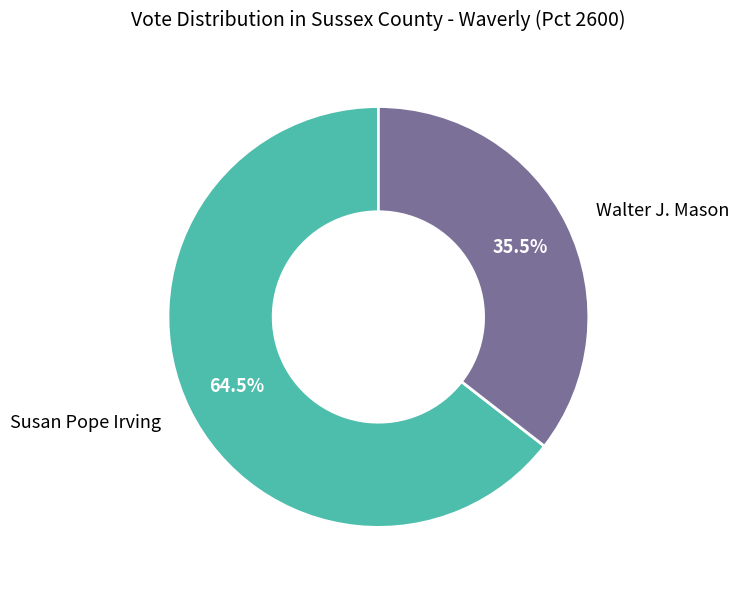

Is there a majority slice in this chart?

Yes